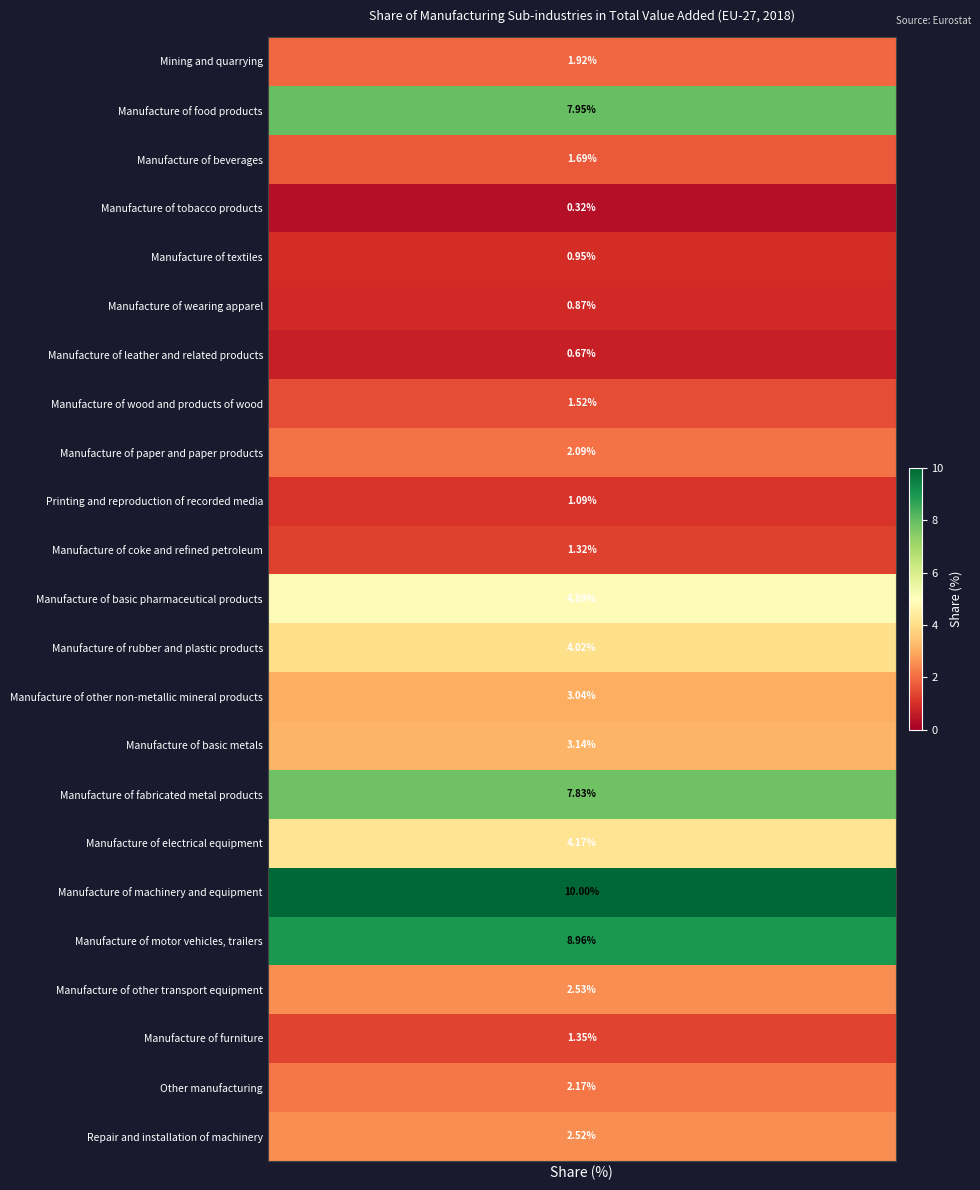

At which label is the value closest to 5?

Manufacture of basic pharmaceutical products